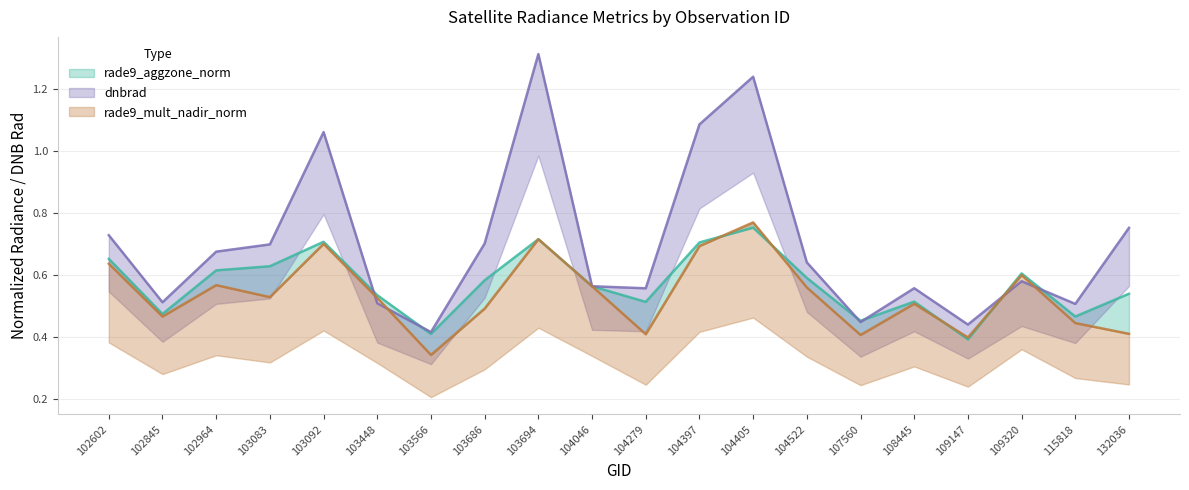

The rade9_mult_nadir_norm series shows 0.6 at 132036. True or false?

False